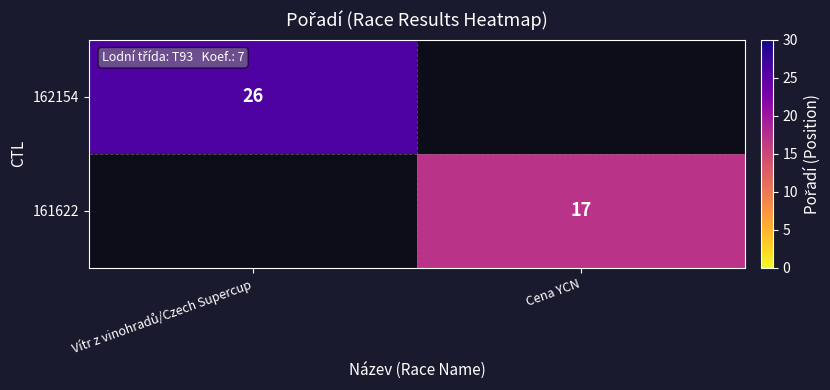

The value of 161622 at Cena YCN is 17. True or false?

True